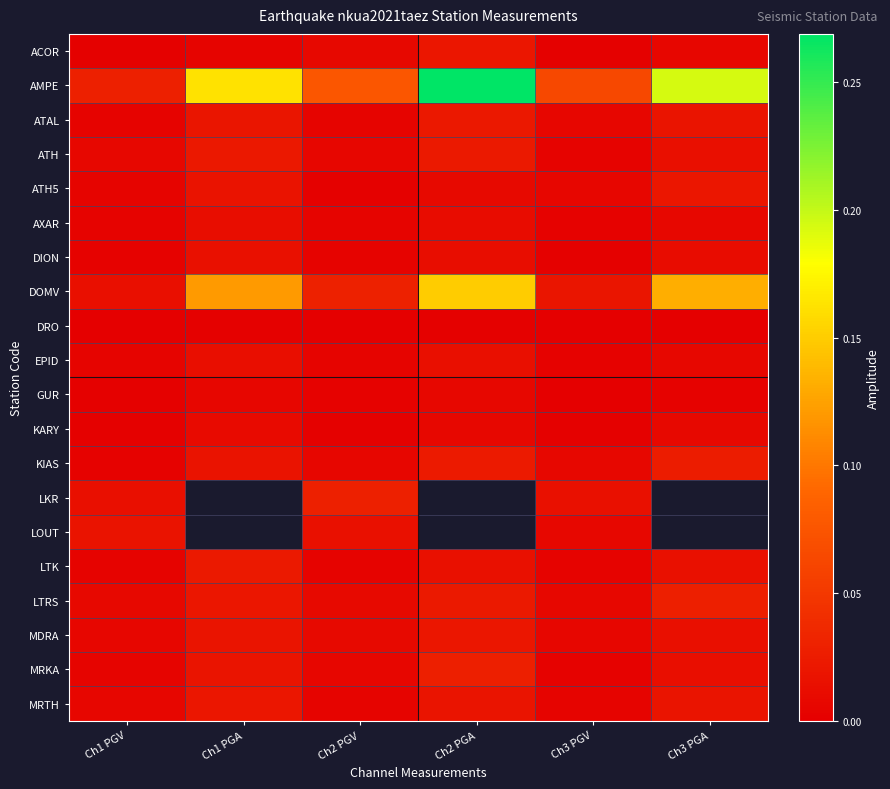

Which series has the largest total across all categories?

AMPE